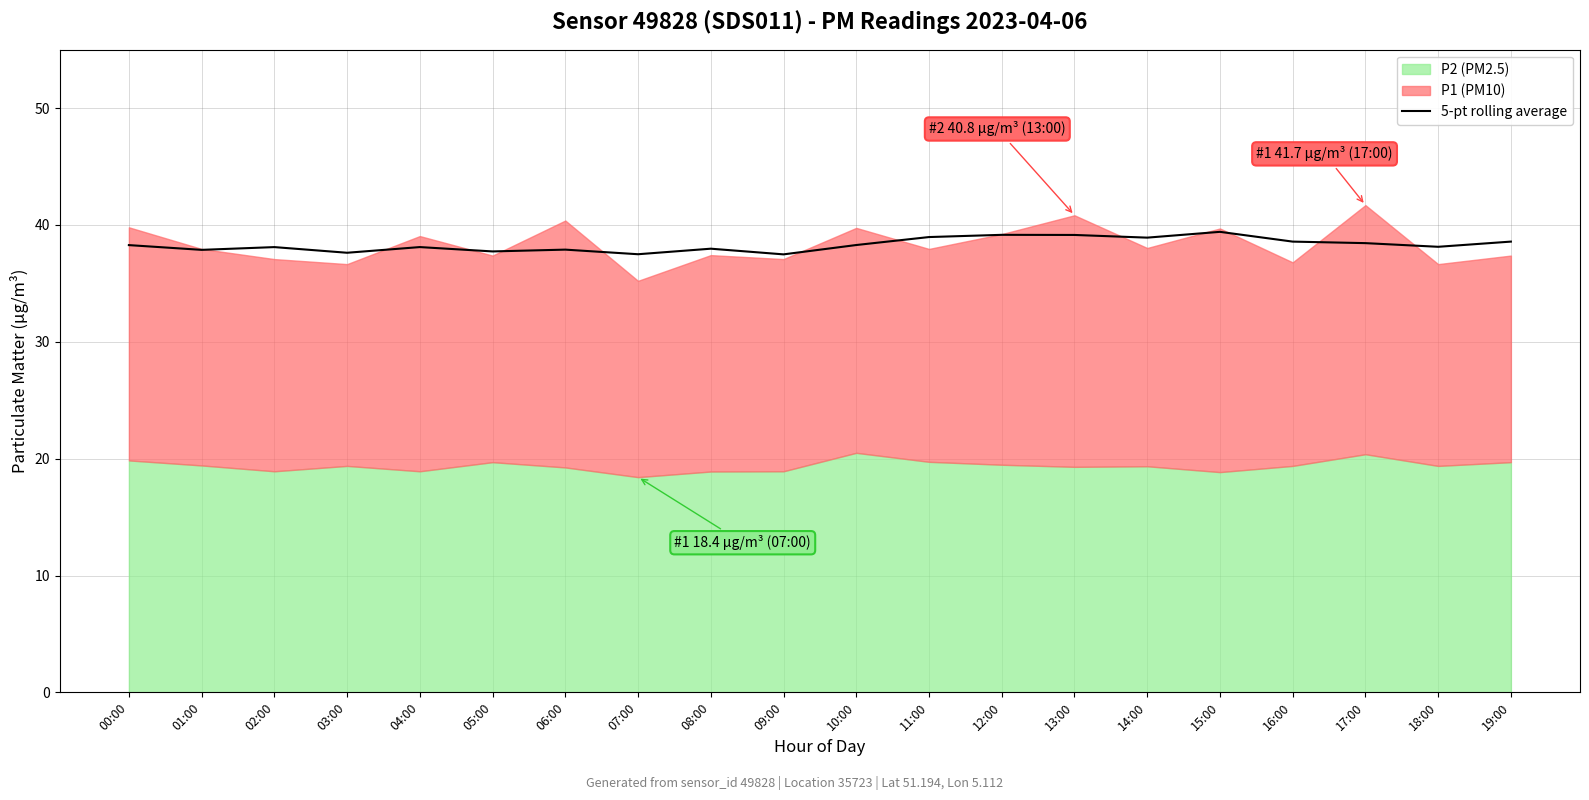

Is it true that the value at 09:00 is 37.5?

True